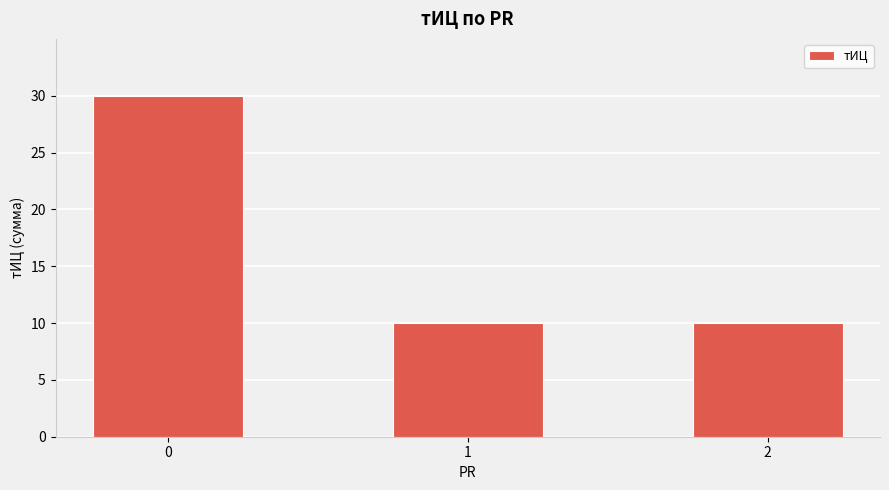

How many distinct data groups are displayed?

1